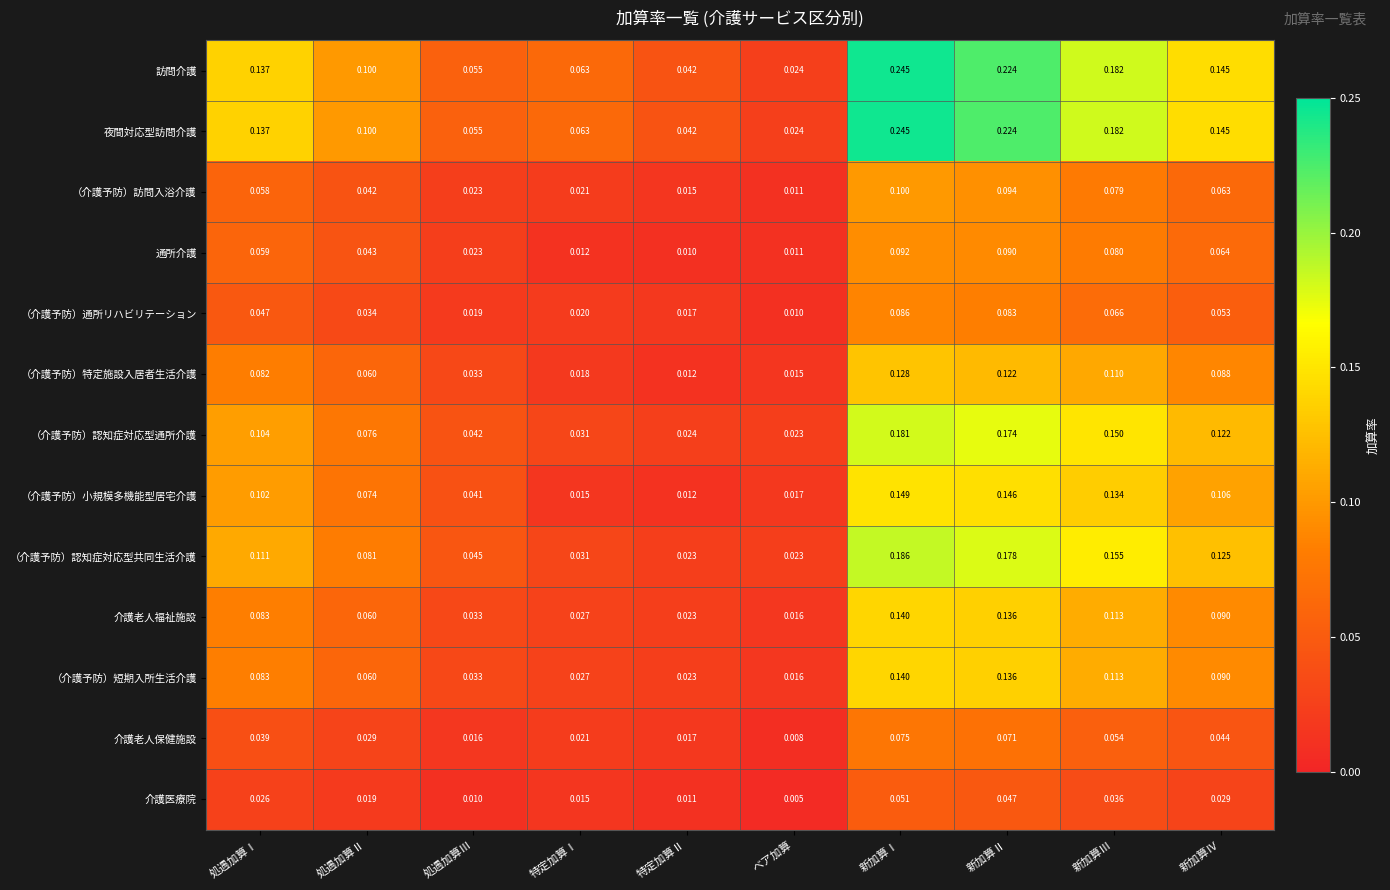

Between 特定加算Ⅰ and 新加算Ⅳ, which series saw the biggest shift?

（介護予防）認知症対応型共同生活介護